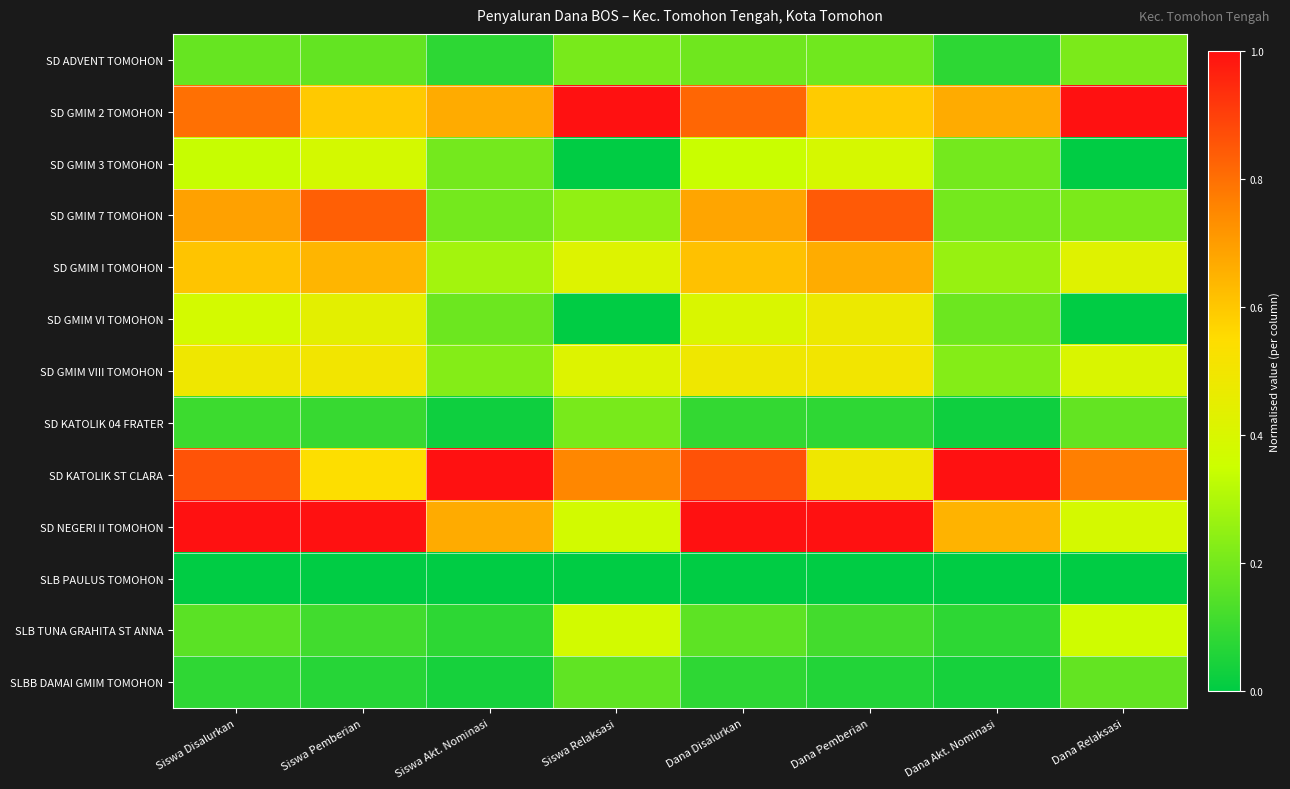

What is the greatest value displayed?

1.0